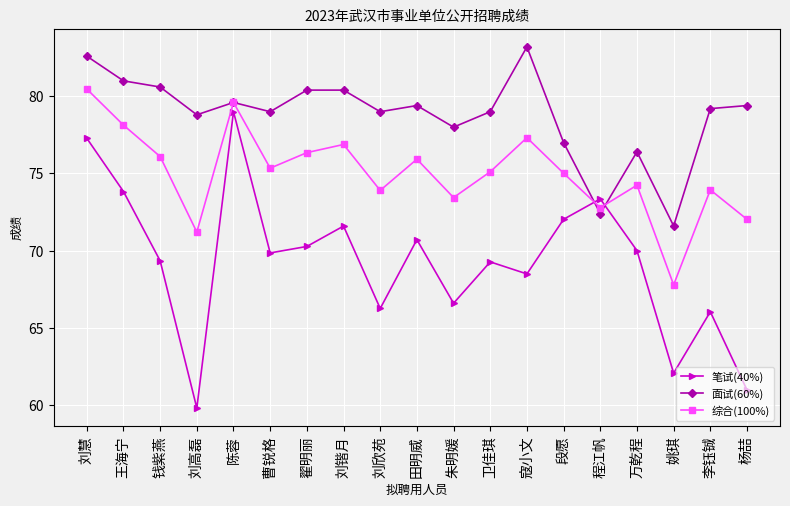

True or false: 面试(60%) and 笔试(40%) intersect in this chart.

True